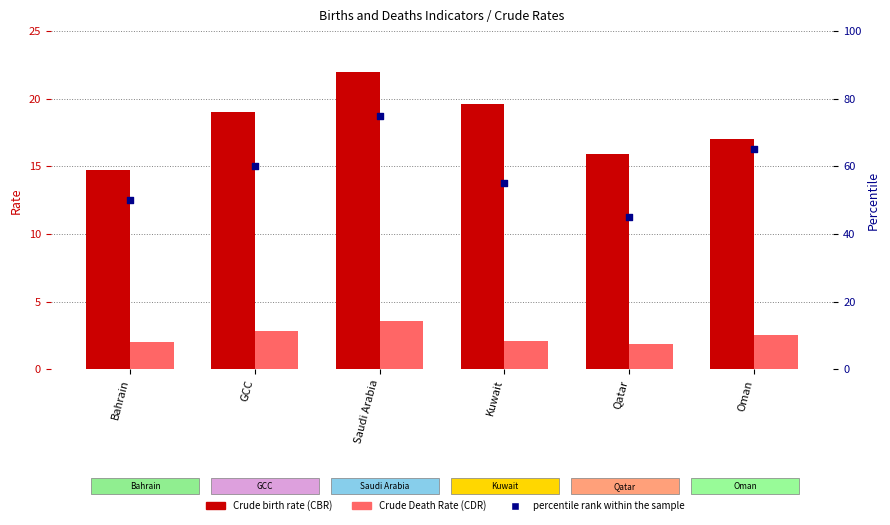

At which category is the sum across all series the highest?

Saudi Arabia